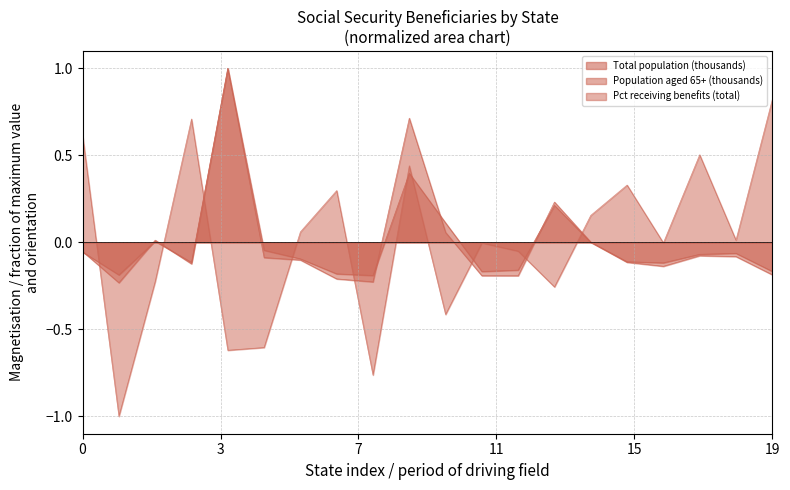

The Pct receiving benefits (total) series shows 0.3 at Delaware. True or false?

True